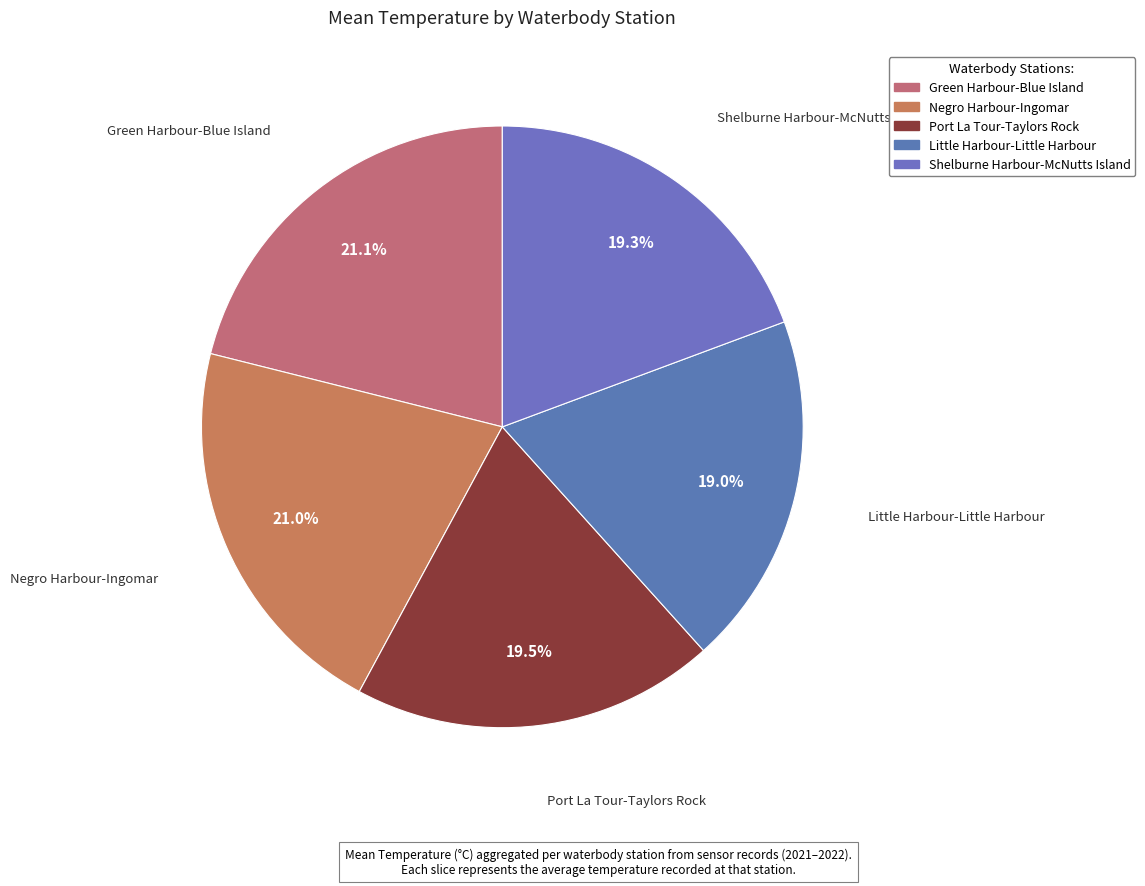

How many segments does this pie chart have?

5